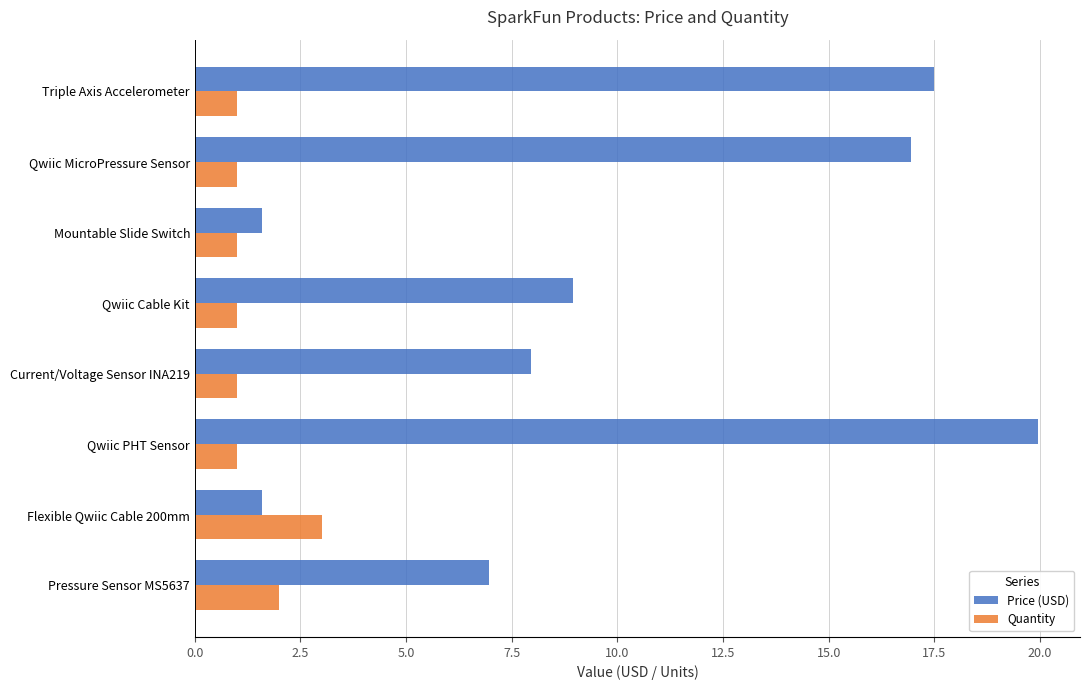

Rank the series by their maximum value, from highest to lowest.

Price (USD), Quantity